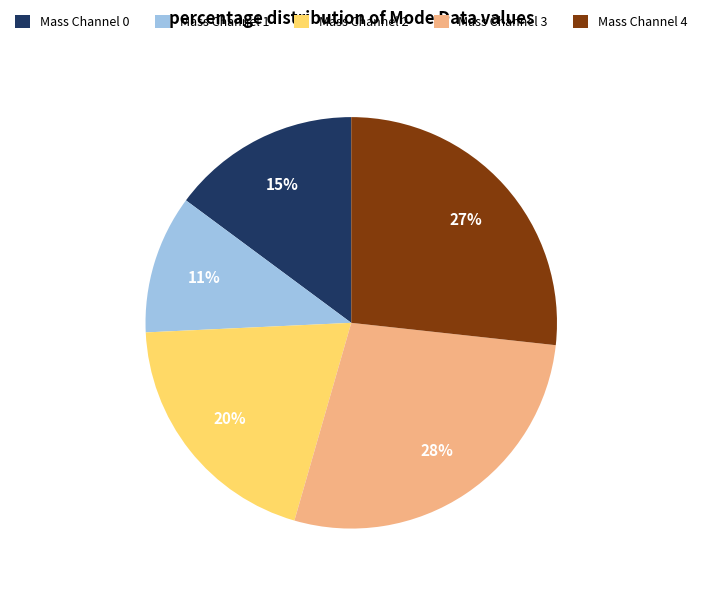

Do Mass Channel 2 and Mass Channel 3 together represent more than half of the pie?

No